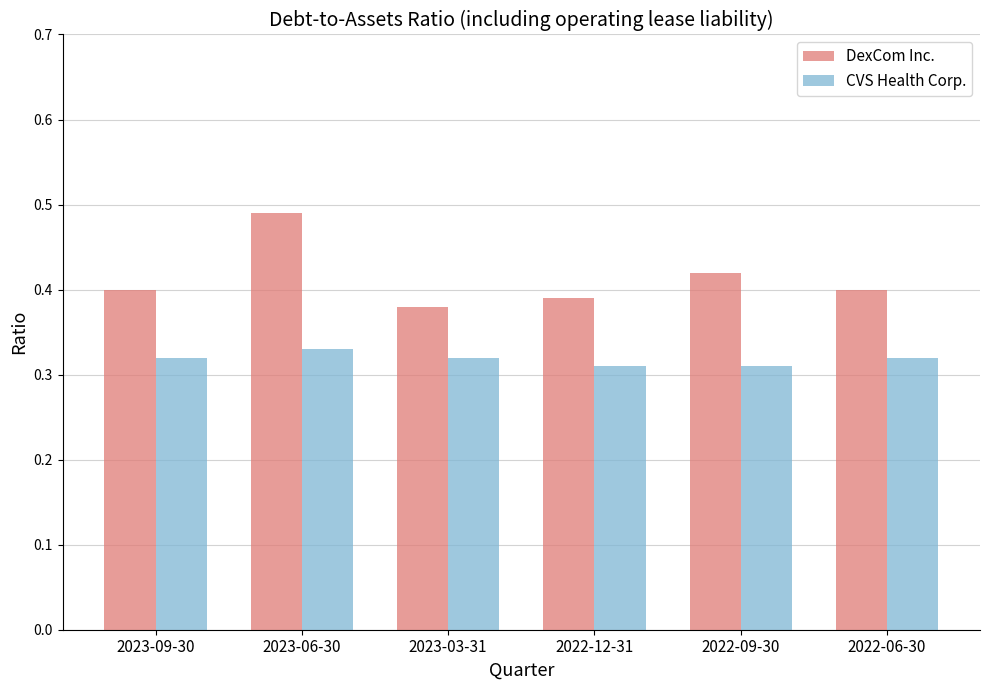

List the series in order of their peak value, lowest first.

CVS Health Corp., DexCom Inc.